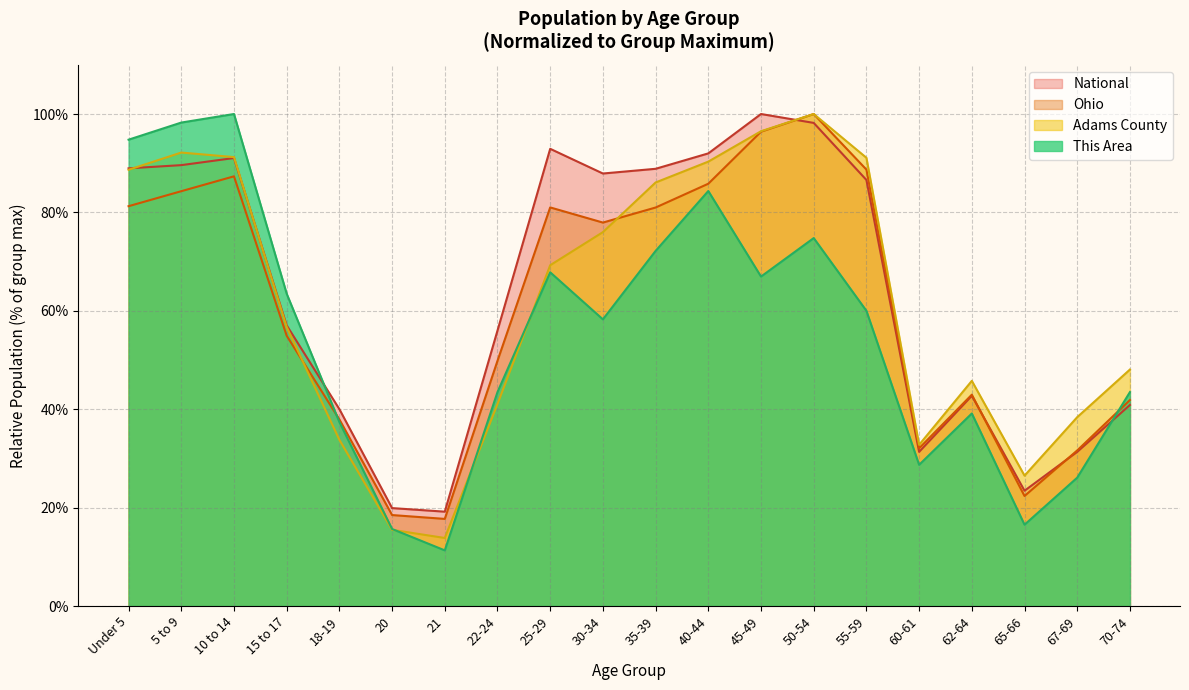

List the series in order of their peak value, highest first.

This Area, Adams County, Ohio, National